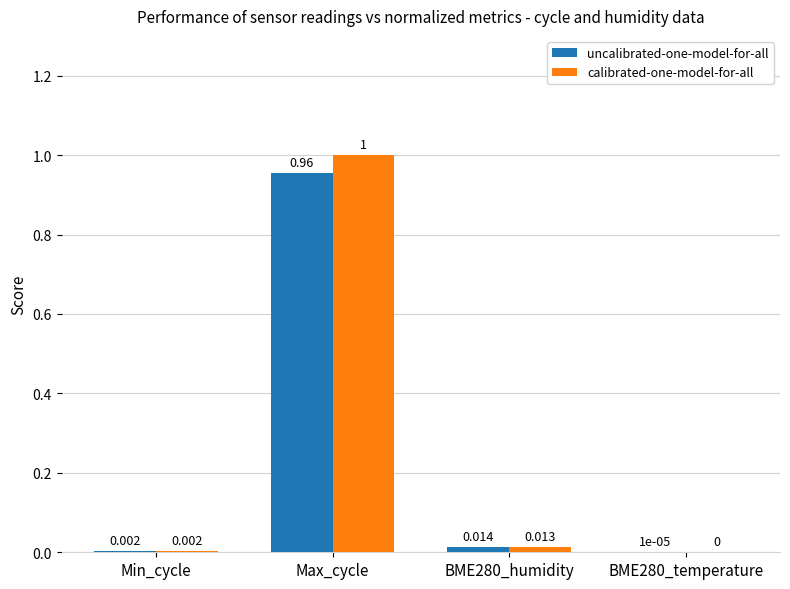

At which label does calibrated-one-model-for-all reach its peak?

Max_cycle